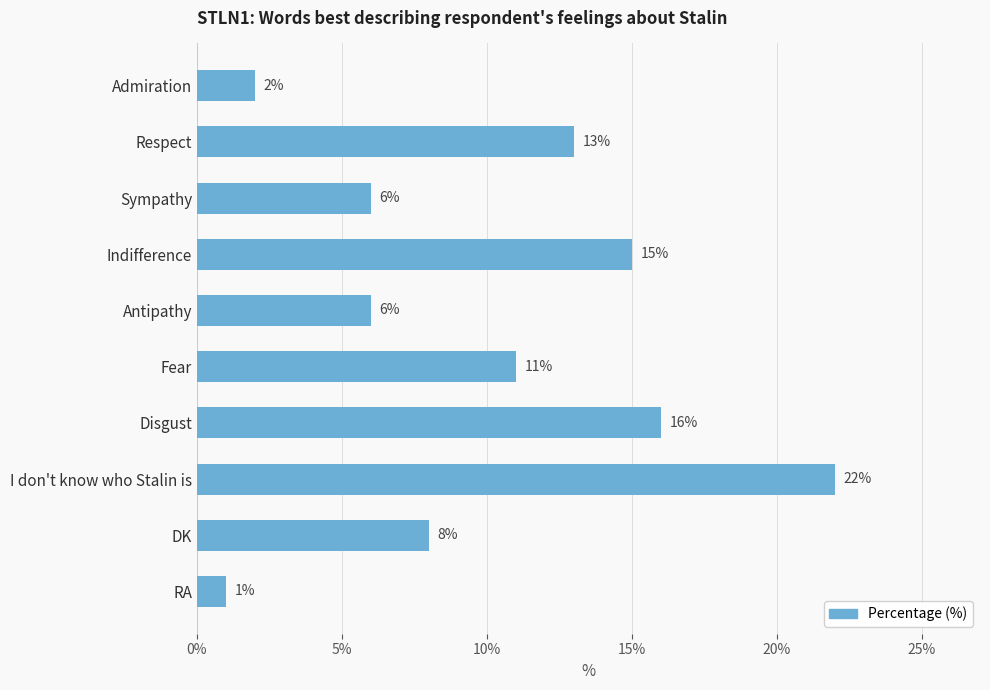

Is it true that the value at Admiration is 3?

False